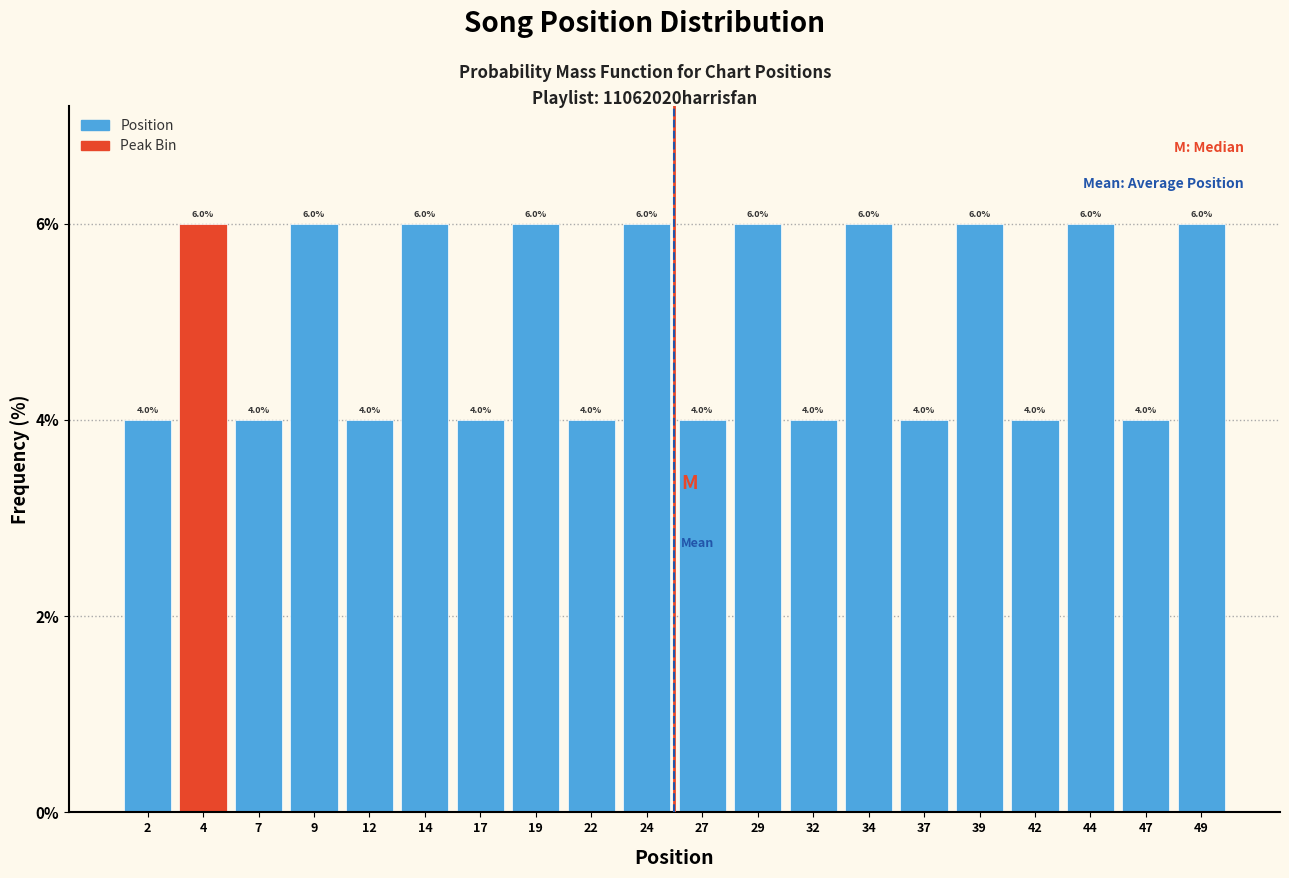

What is the height of the bar covering 25.5 to 28.0 on the x-axis?

4.0